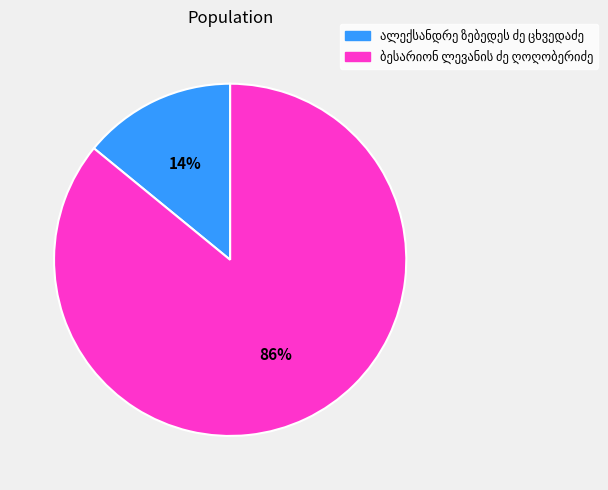

To the nearest percent, what is the average slice percentage?

50%